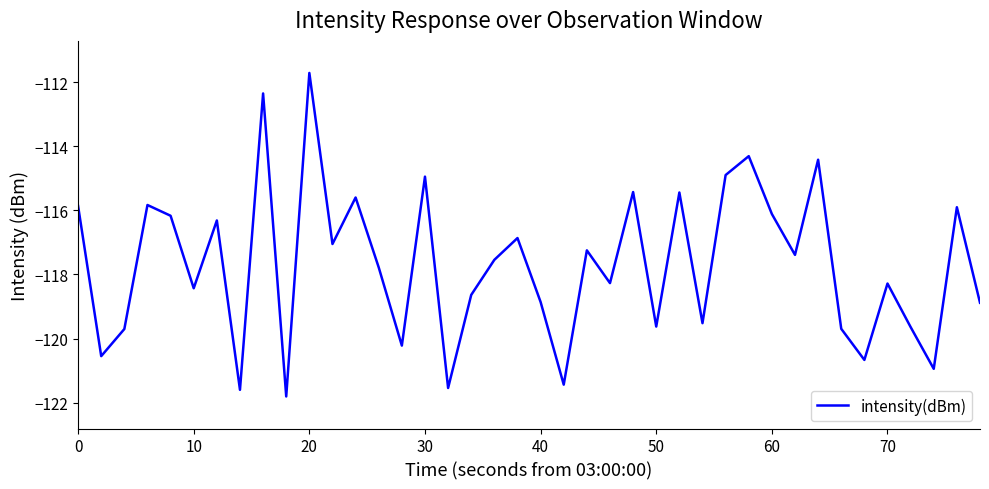

What is the minimum value shown in the chart?

-121.8